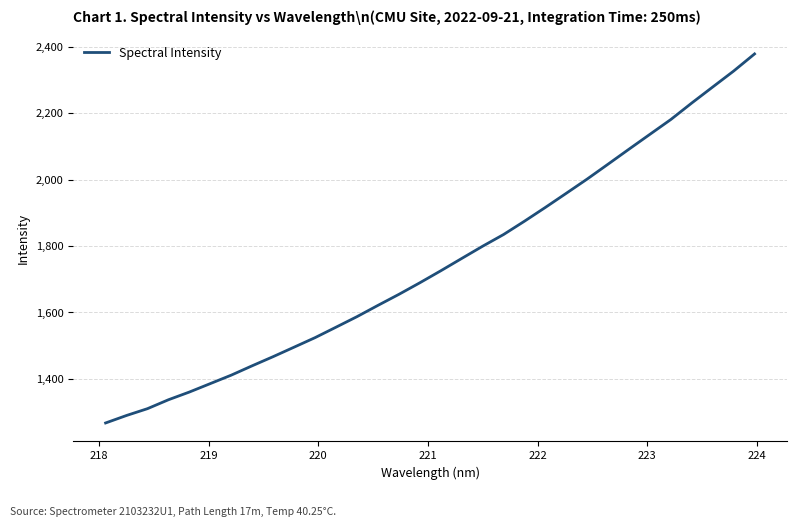

What is the maximum value shown in the chart?

2379.2